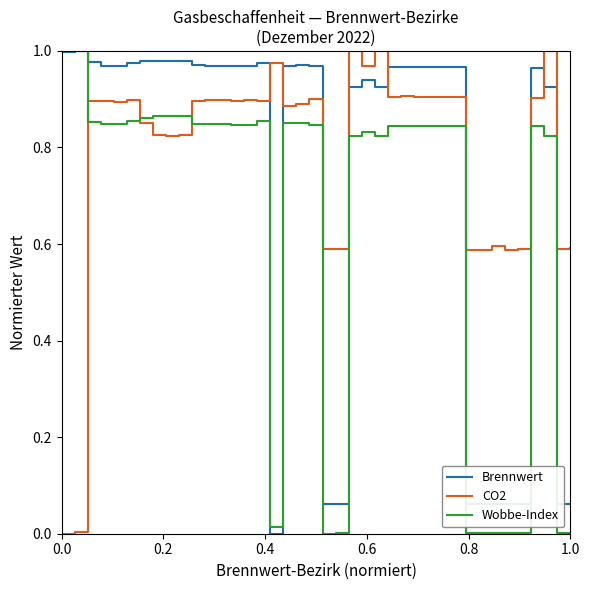

Which series ends up on top after the final intersection of Brennwert and Wobbe-Index?

Brennwert